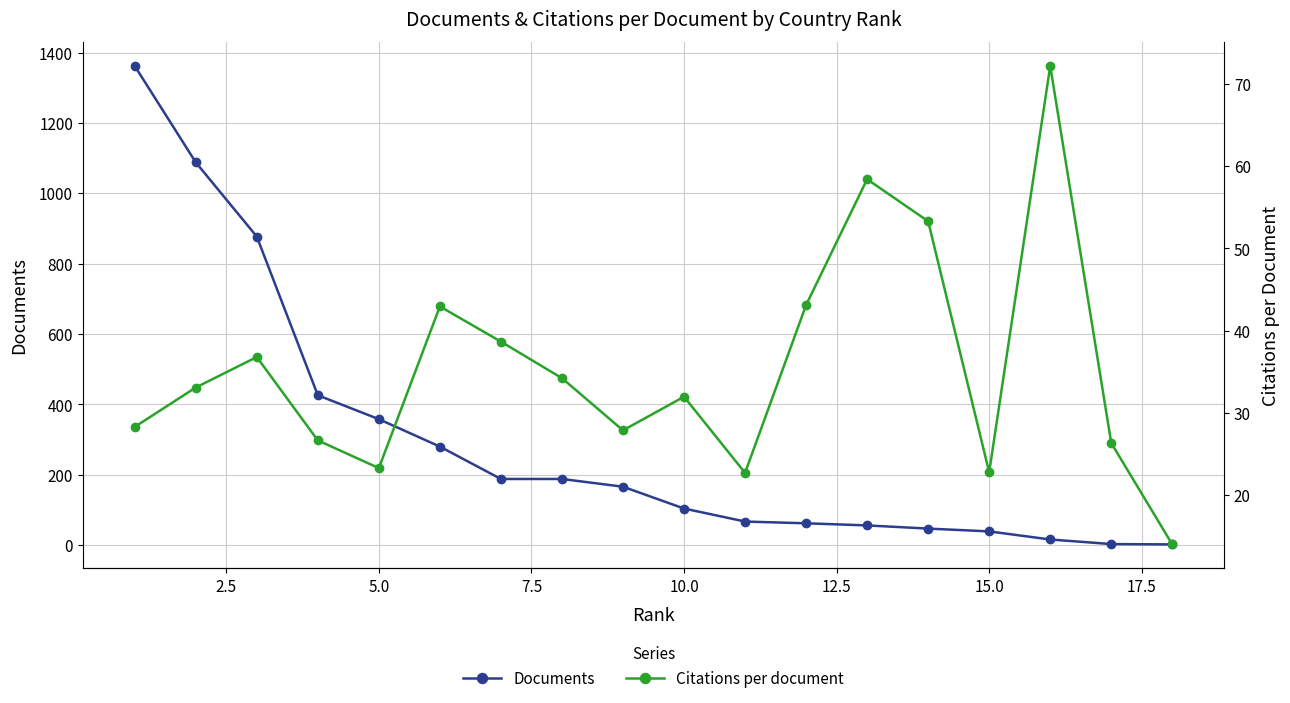

What is the highest value of the Documents series?

1362